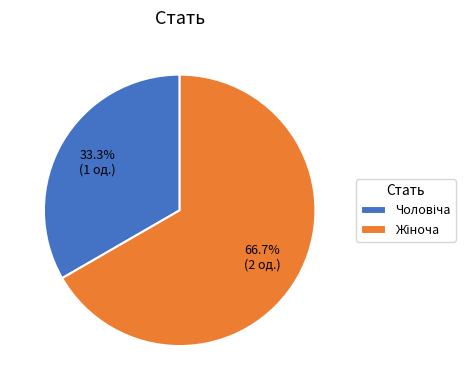

Does any single category account for the majority?

Yes